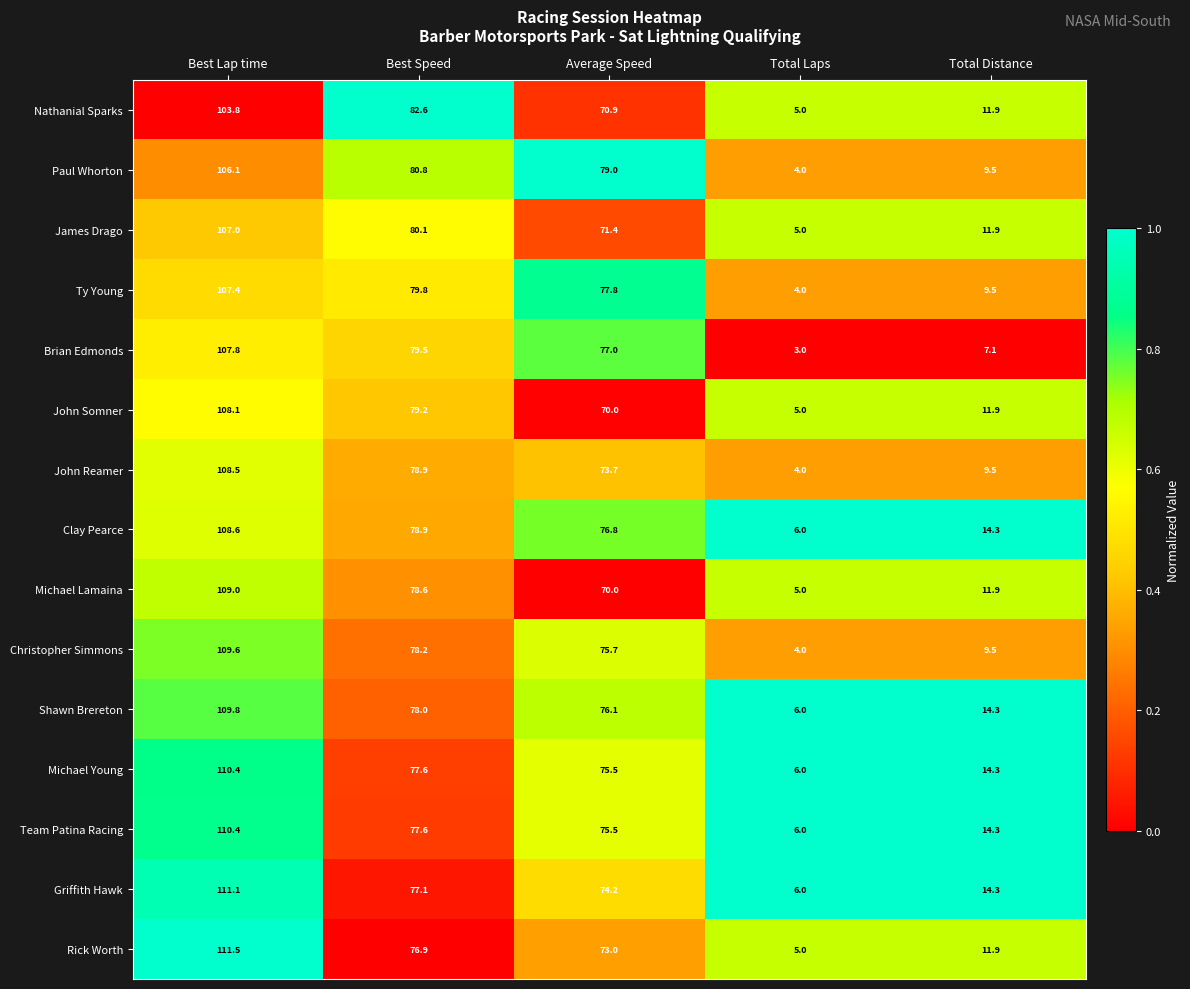

Where does the John Somner series first go above 70?

Best Lap time